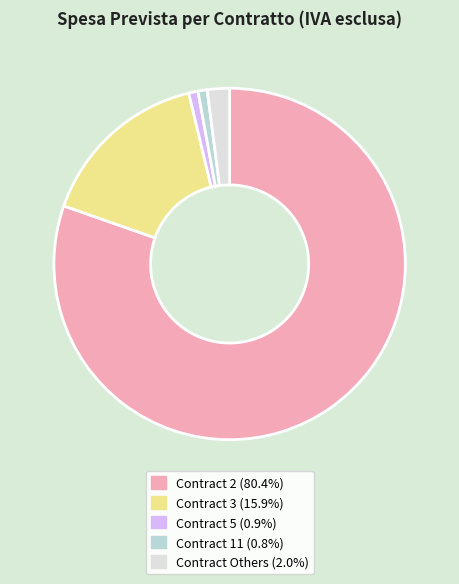

Does any single category account for the majority?

Yes